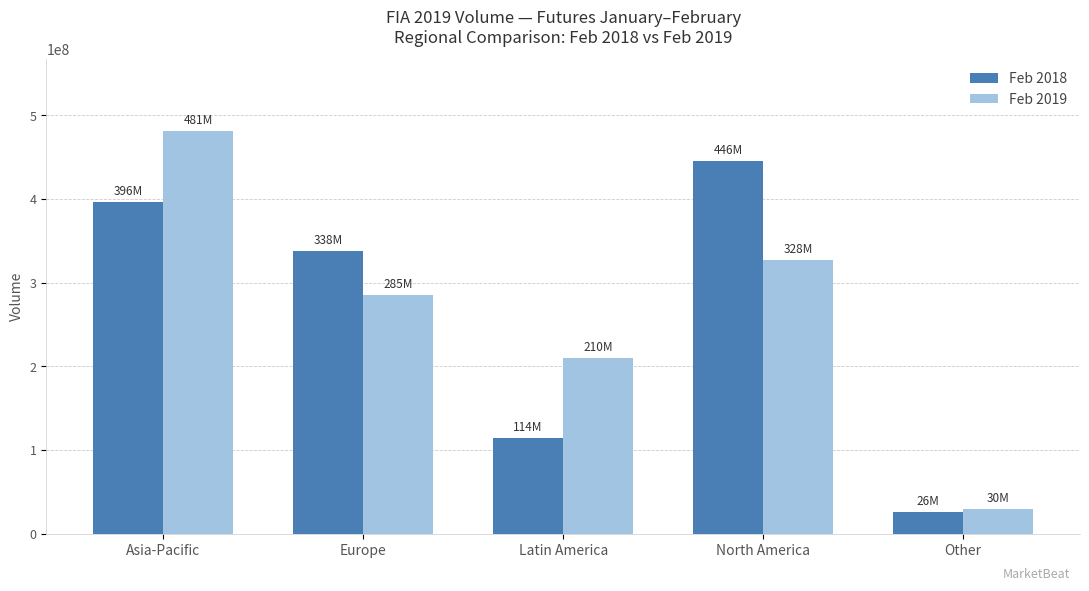

Which category has the lowest value in the Feb 2018 series?

Other